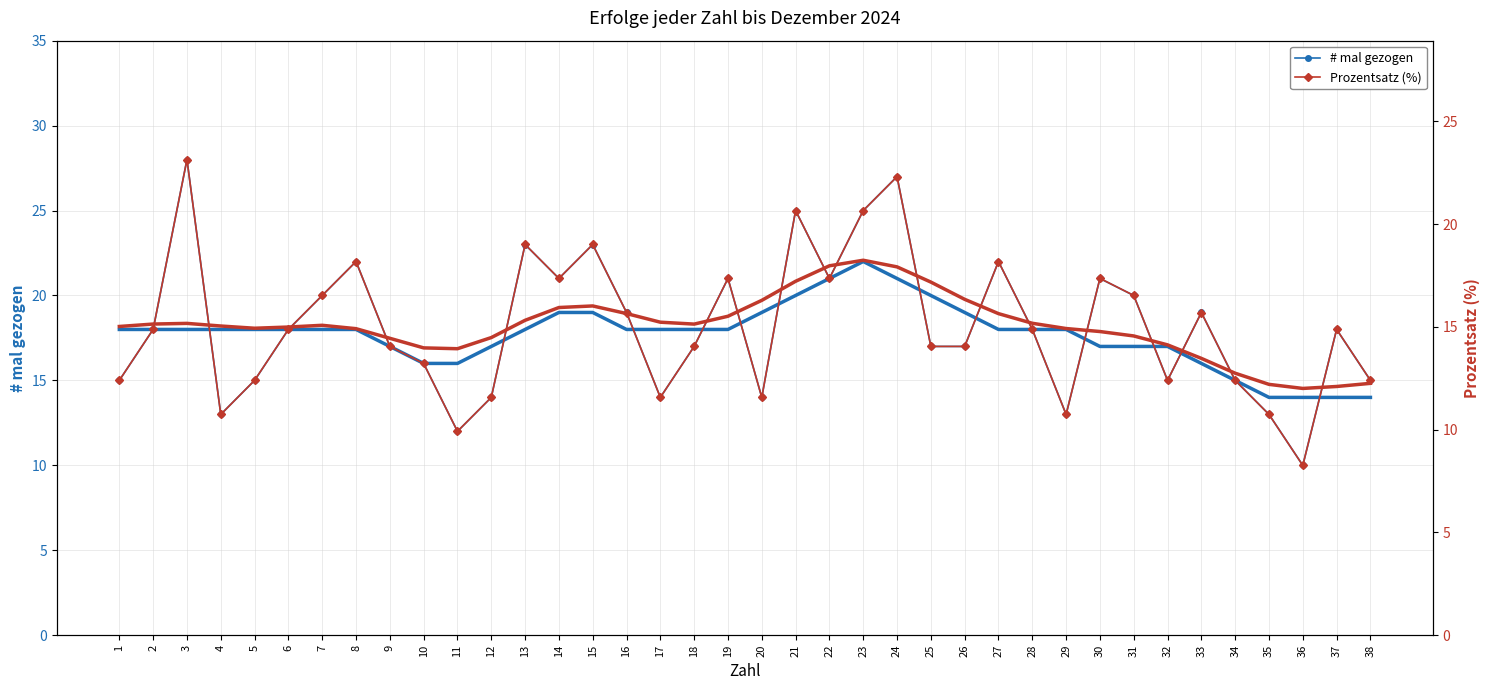

How many values in the # mal gezogen series are below 18?

18